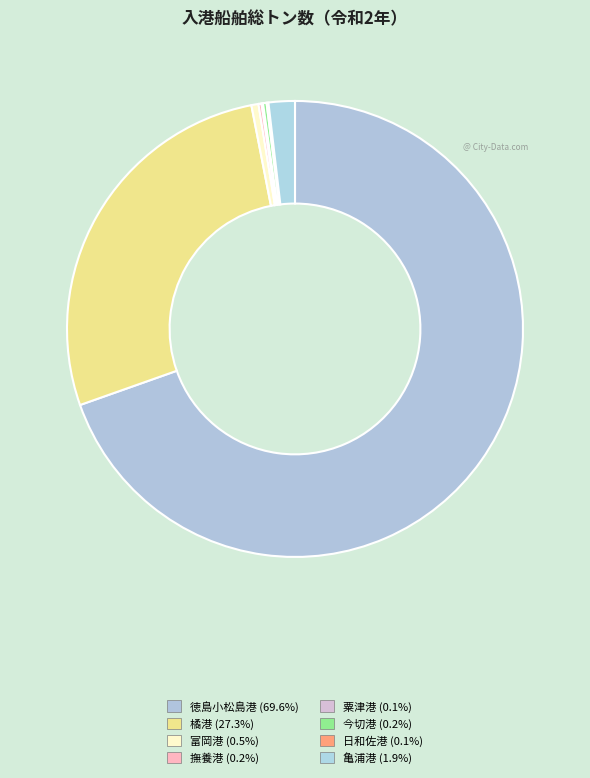

Combined, do 富岡港 and 日和佐港 account for over 50%?

No